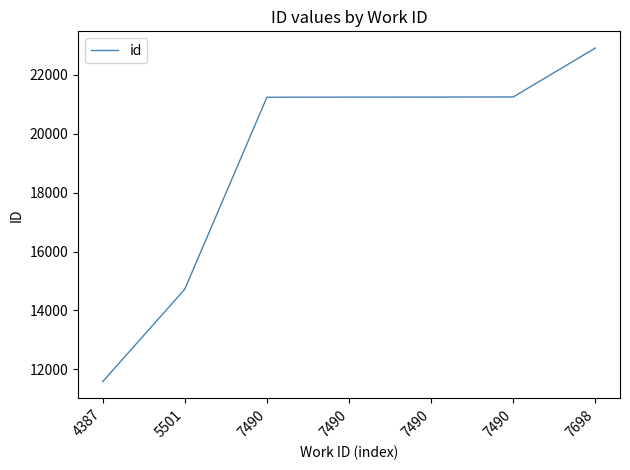

The value at 4387 is 11581. True or false?

True